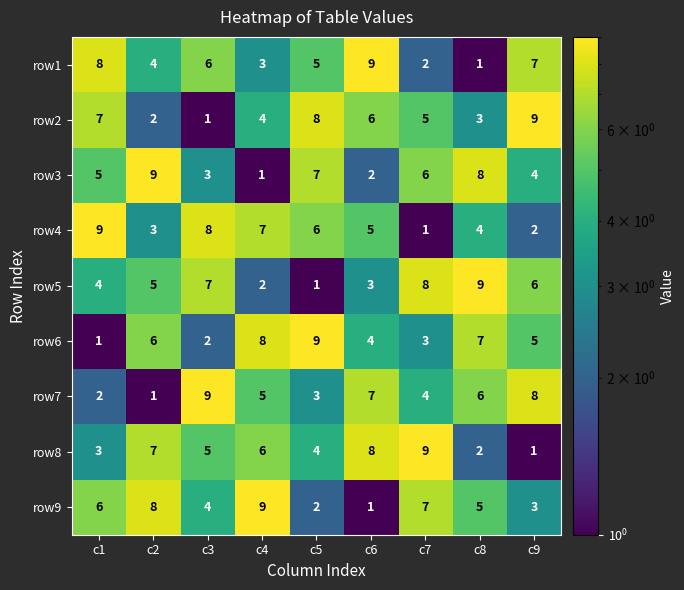

What is the difference between the row4 values at c3 and c6?

3